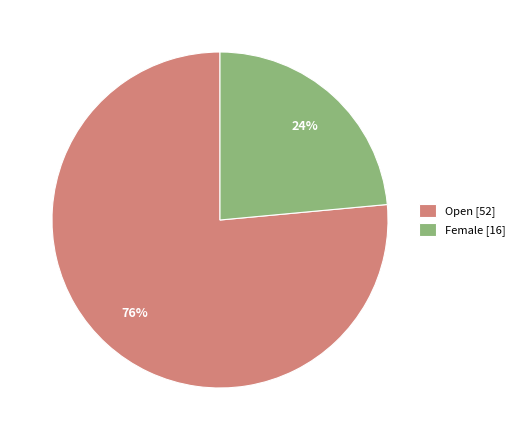

To the nearest percent, what is the average slice percentage?

50%